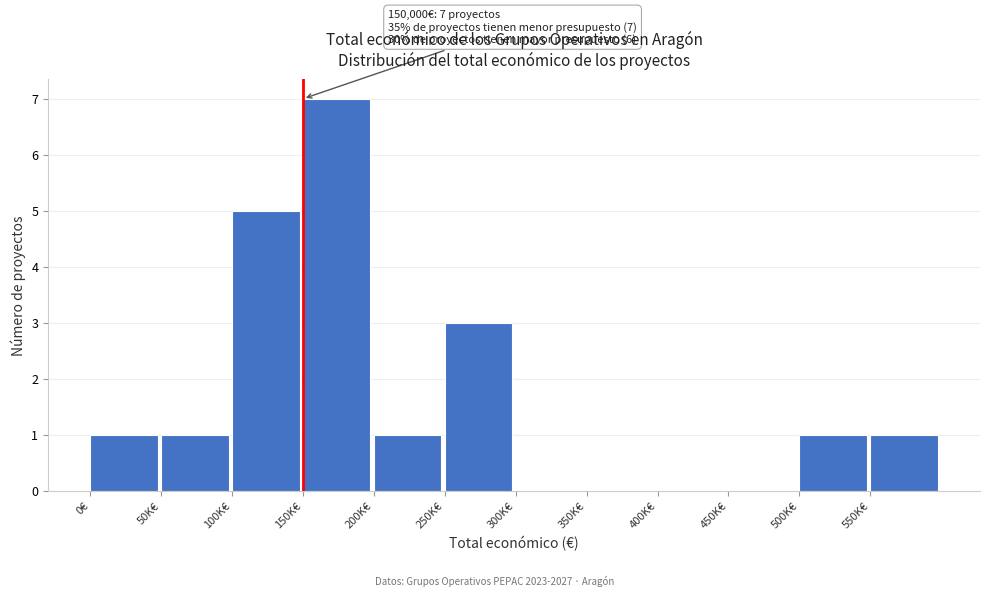

Reading right to left, transcribe all the data shown in this chart.

550K€=1	500K€=1	450K€=0	400K€=0	350K€=0	300K€=0	250K€=3	200K€=1	150K€=7	100K€=5	50K€=1	0€=1